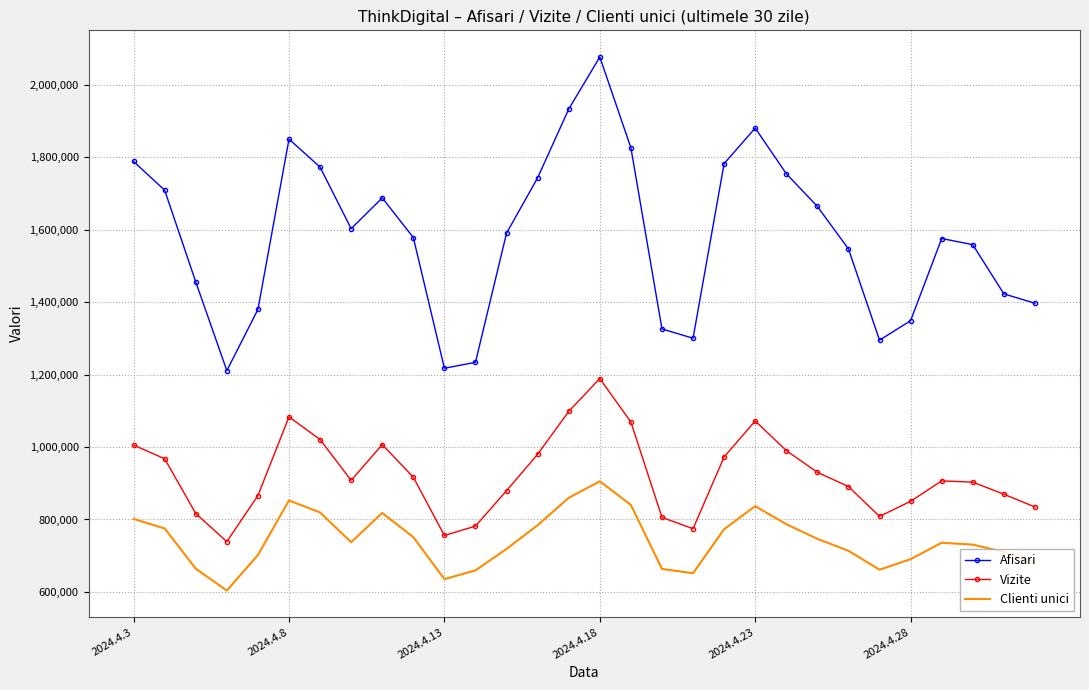

How many distinct data groups are displayed?

3